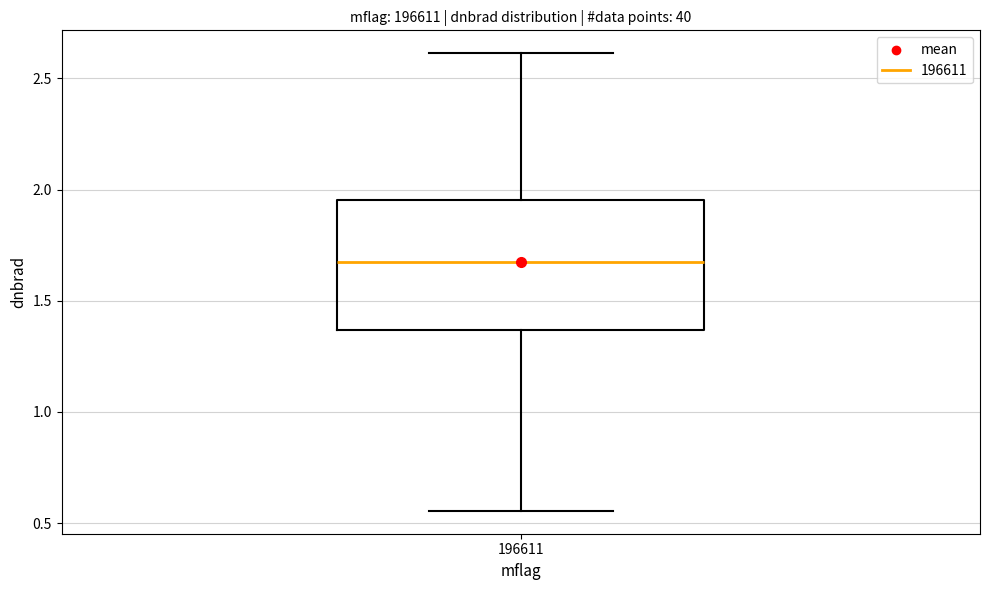

Read this box plot against the y-axis: the position of the median line, the range covered by the box, and the ends of both whiskers. The values are not printed on the chart, so give them approximately, as read against the axis.

median 1.65, box 1.35 to 1.95, whiskers 0.55 to 2.60